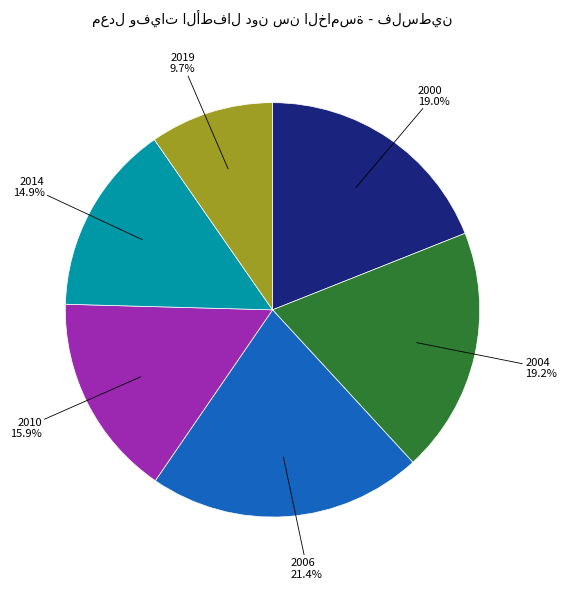

Combined, do 2000 and 2019 account for over 50%?

No